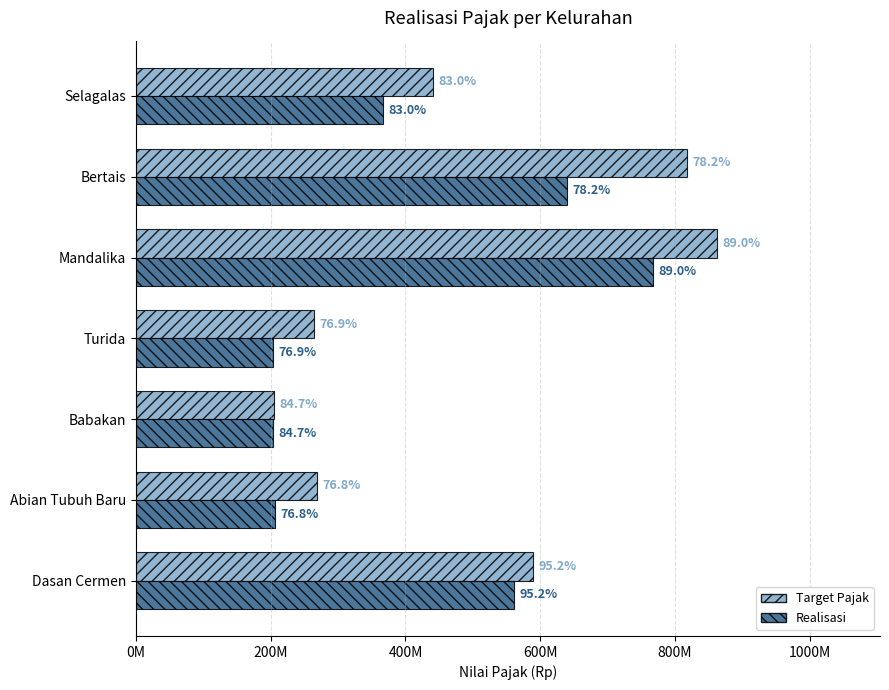

What is the value of the Target Pajak bar at the 2nd from the left?

268499845